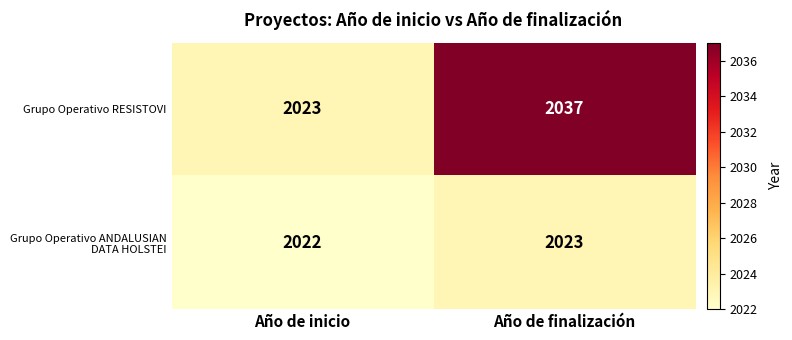

Between Año de inicio and Año de finalización, which series saw the biggest shift?

Grupo Operativo RESISTOVI